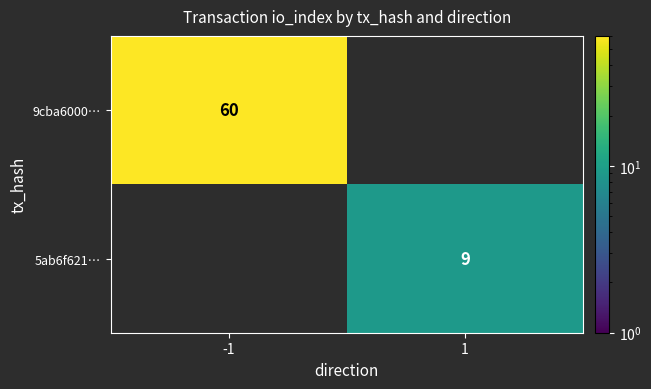

The 9cba6000… series shows 60 at -1. True or false?

True